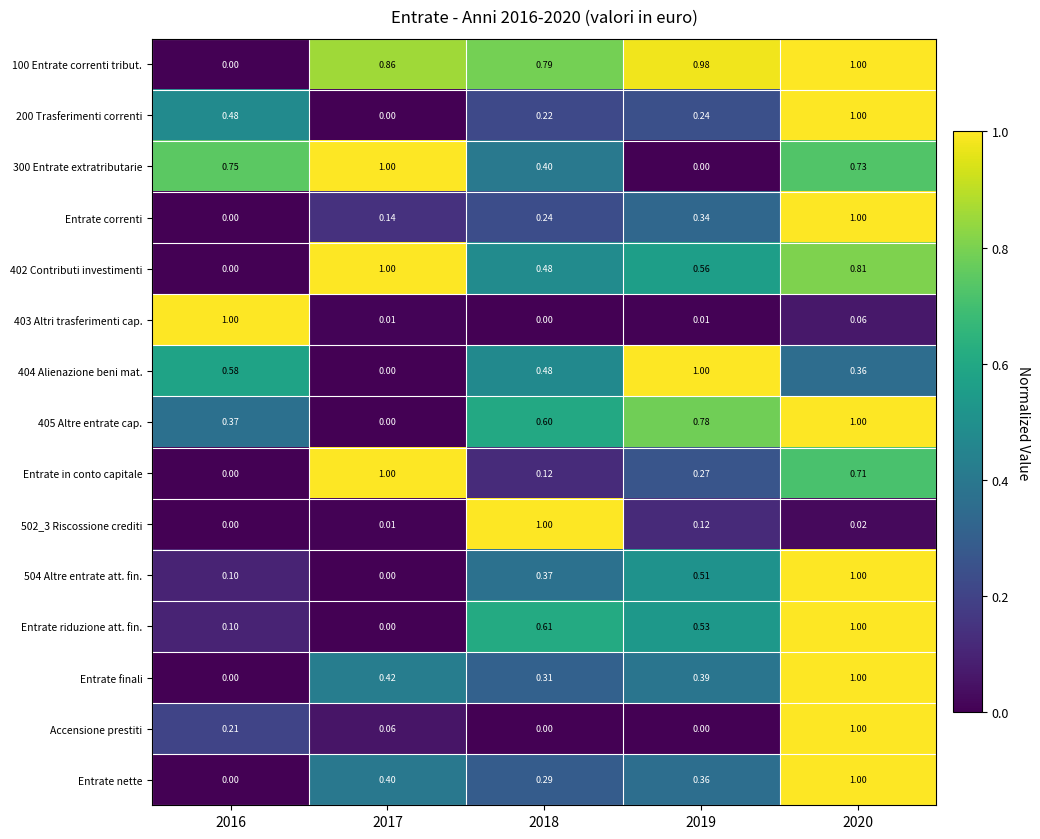

Is the value of Entrate in conto capitale at 2018 greater than the value of 502_3 Riscossione crediti at 2017?

Yes